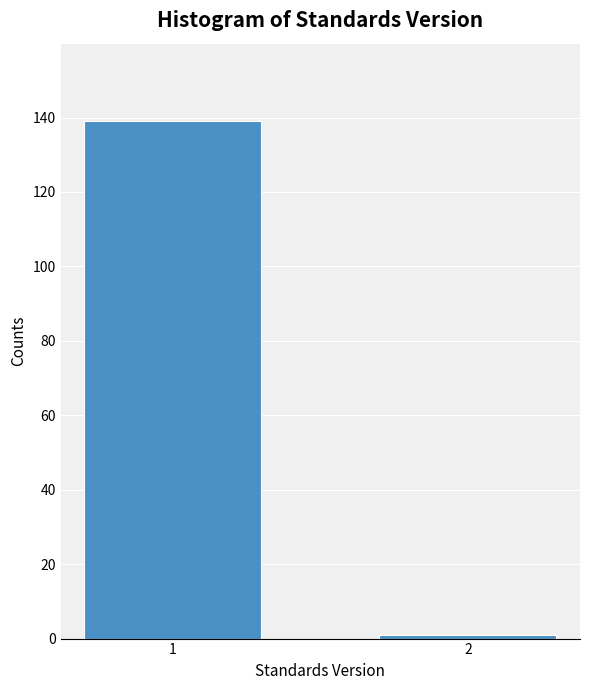

Reading right to left, what are all the values shown in this chart?

2=1	1=139